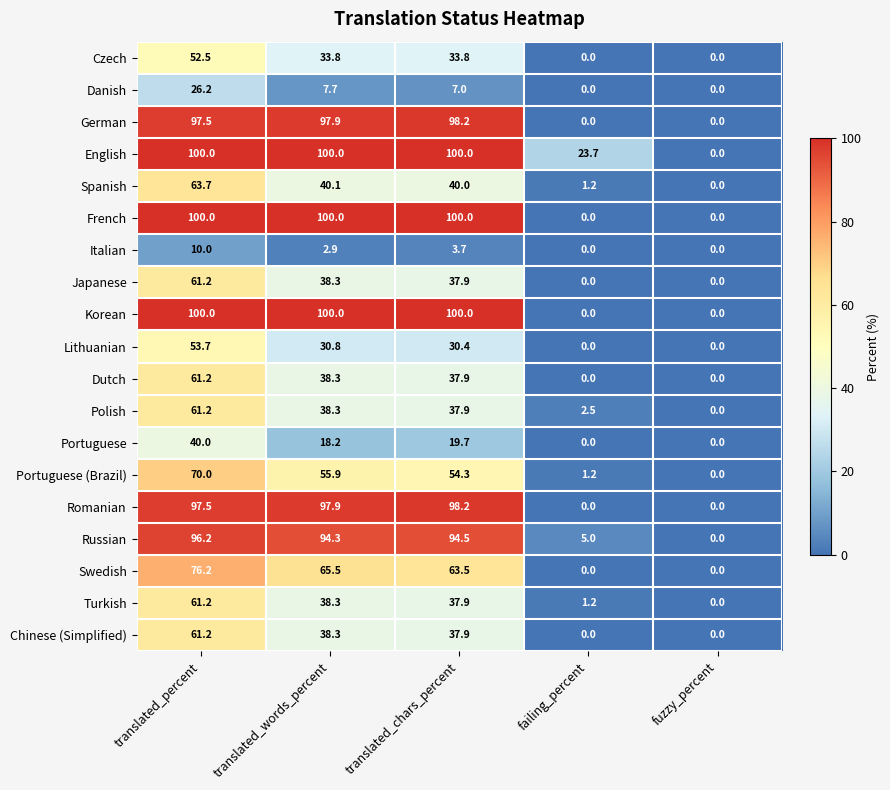

What is the sum of all Czech values?

120.1